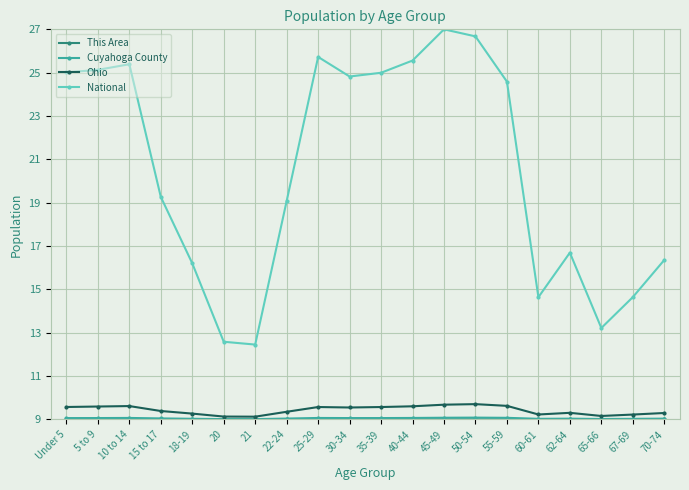

What is the spread (max minus min) of values at 55-59?

15.6